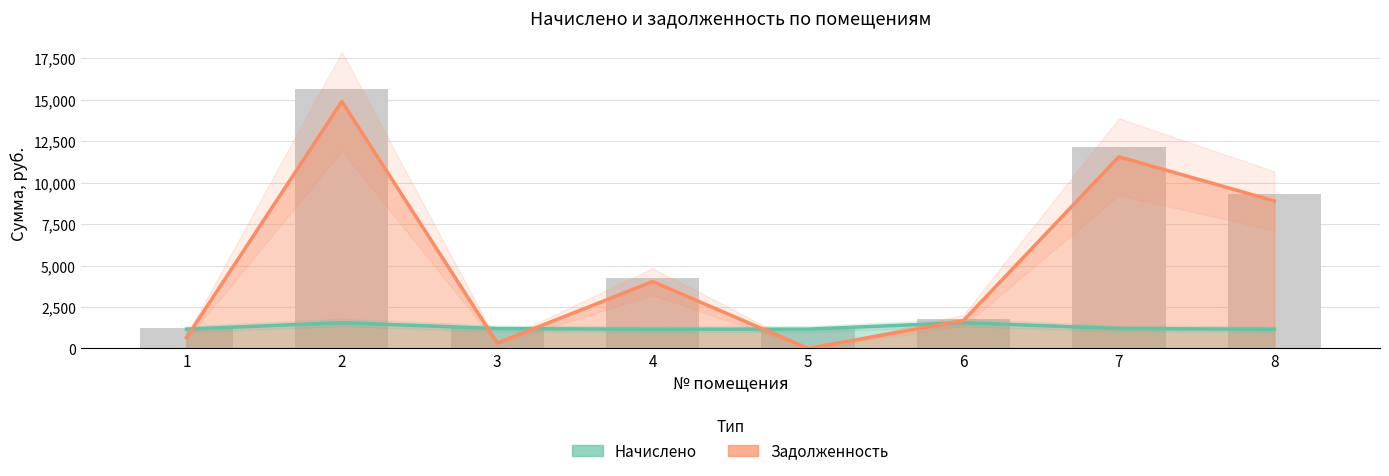

What are all the series names shown in the legend?

Начислено, Задолженность